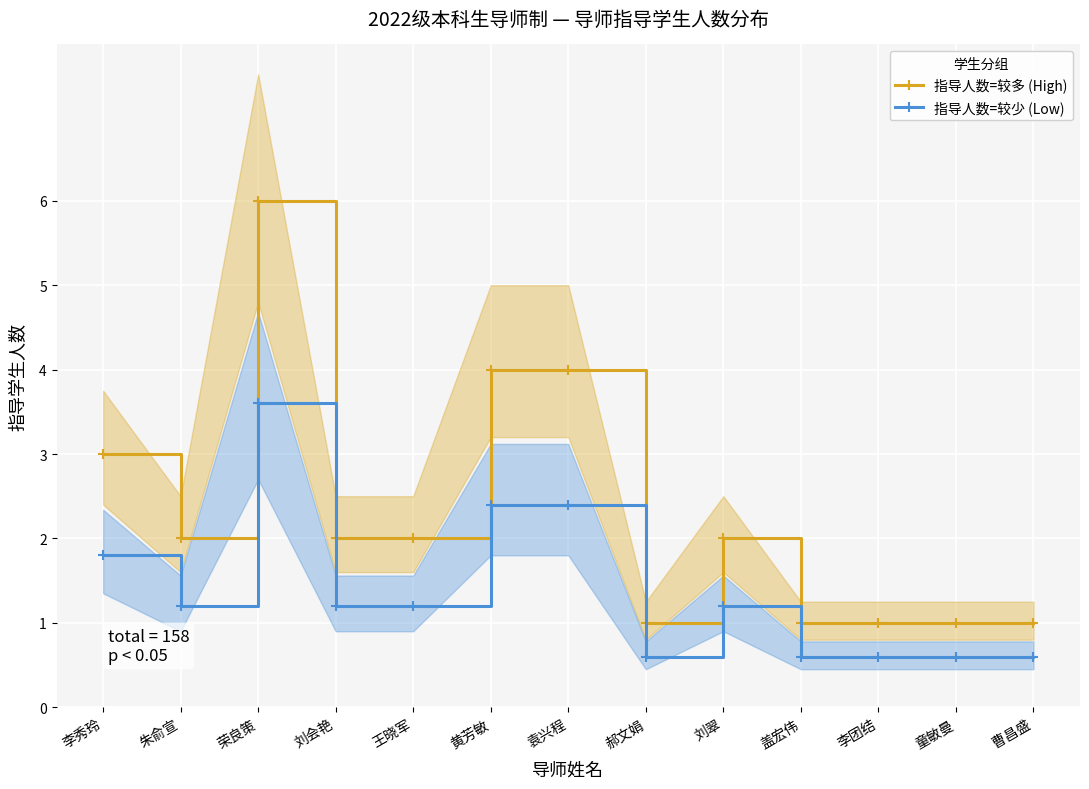

Is this an area chart (filled region under the line)?

No